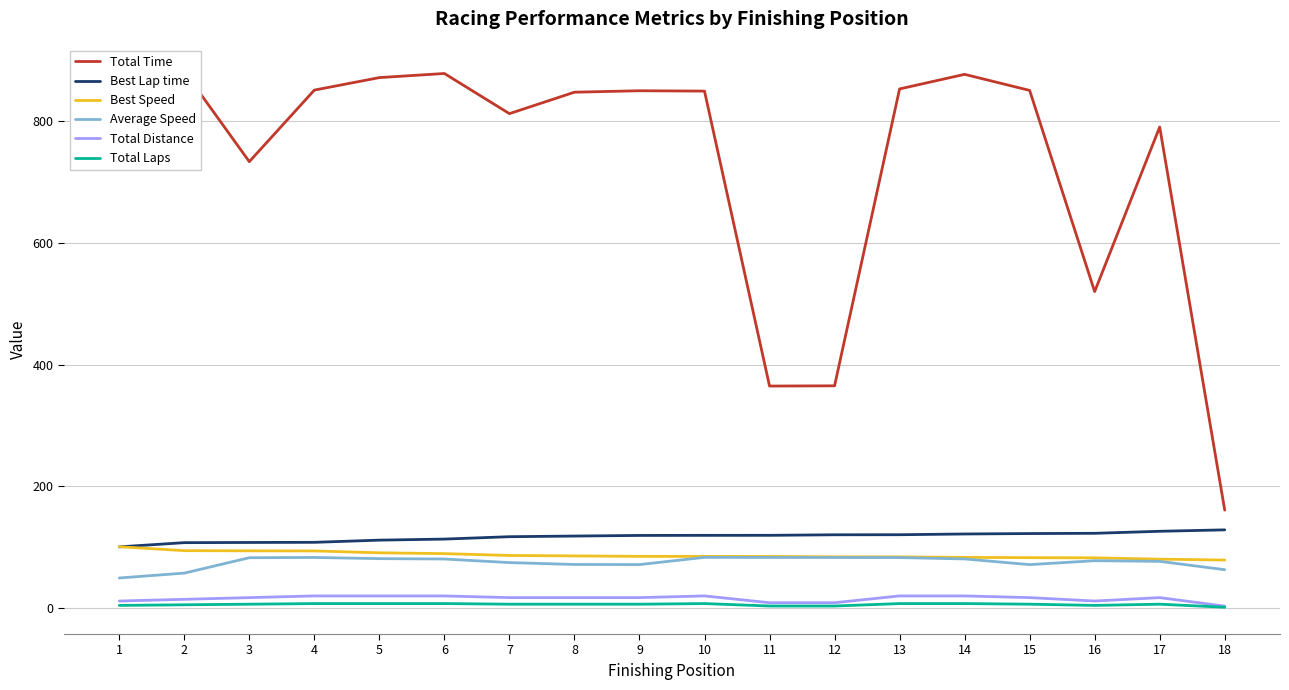

How many series are shown in this chart?

6